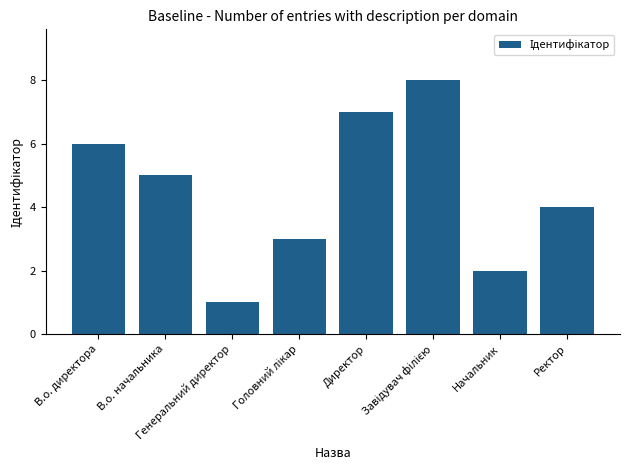

What is the maximum value shown in the chart?

8